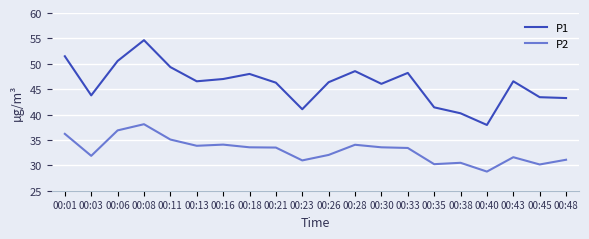

Which series has the widest spread of values?

P1